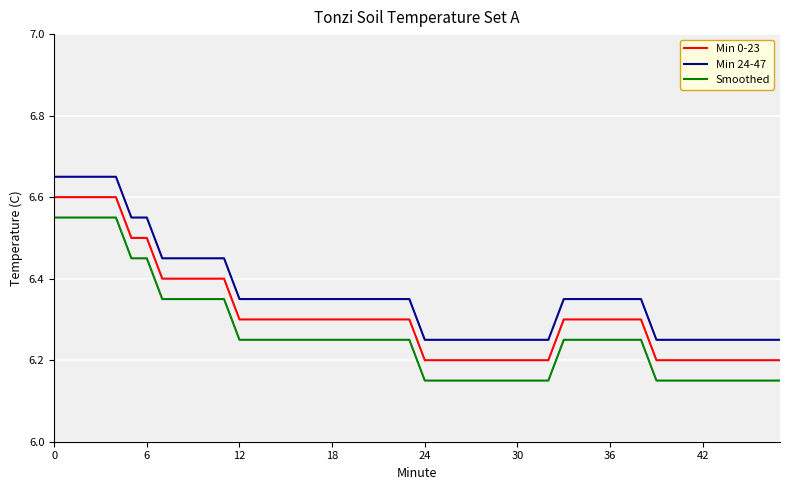

At how many categories does at least one series exceed 6?

48